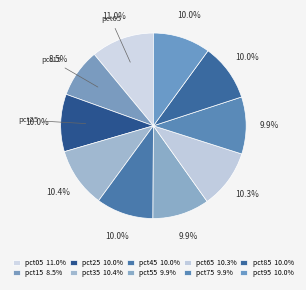

To the nearest percent, what percentage of the pie is pct05?

11%